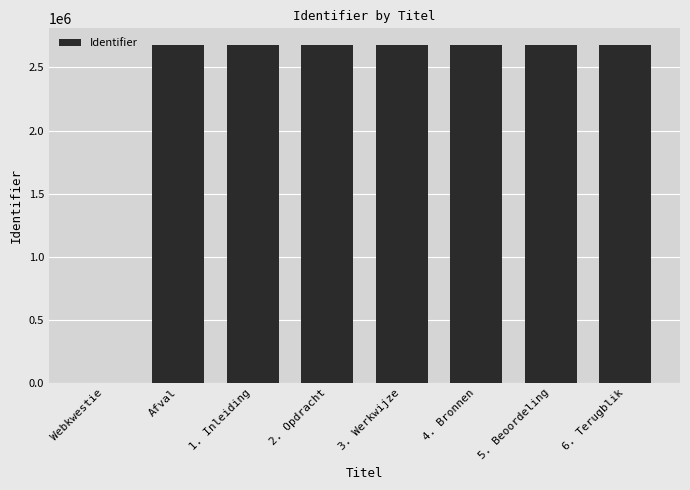

Is it true that the value at Afval is 2676605?

True